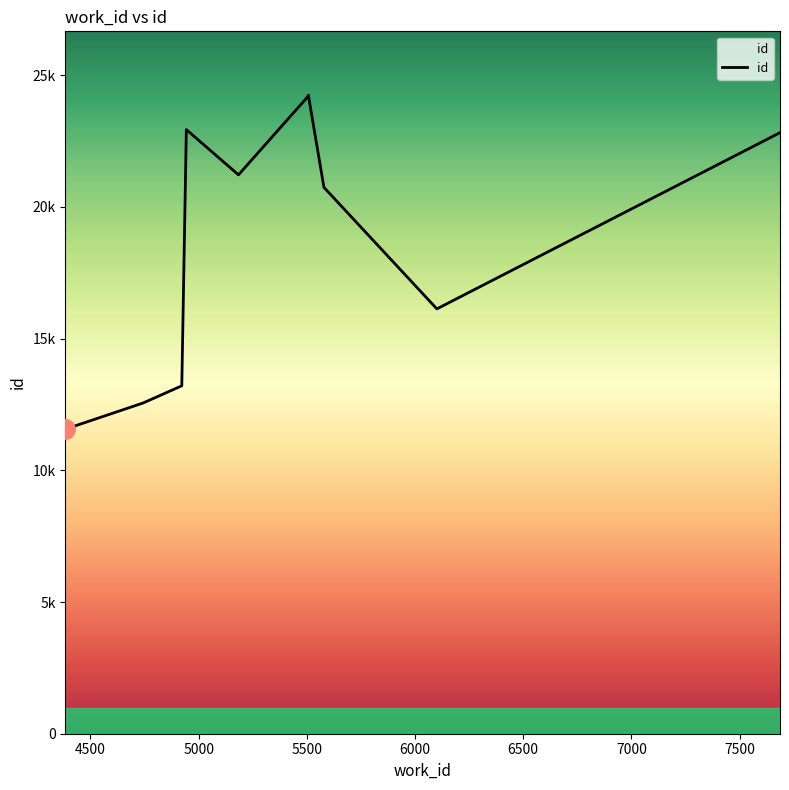

What is the label of the 9th point from the right?

4743